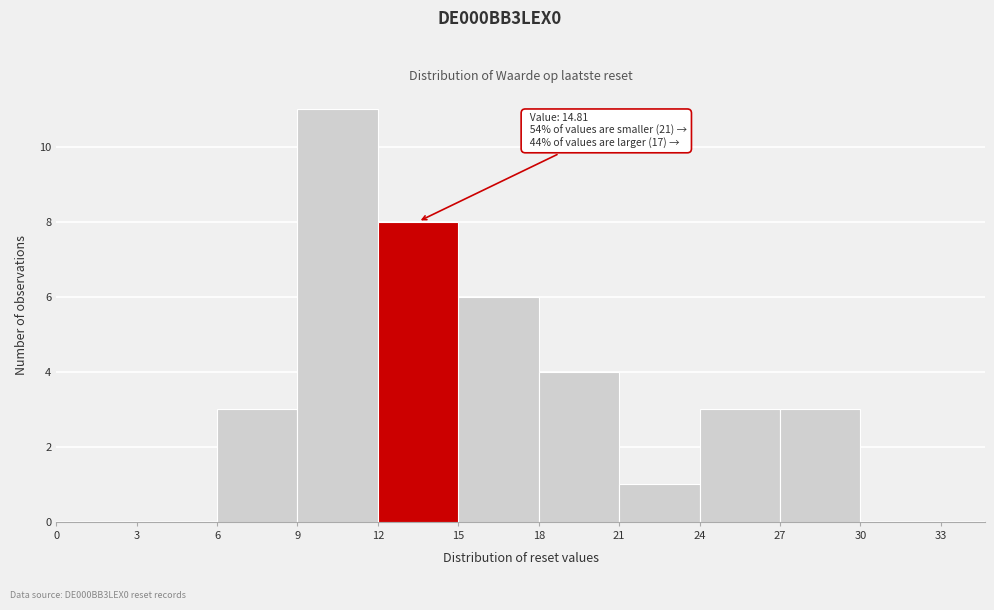

Over which range of the x-axis is the bar tallest?

9 to 12